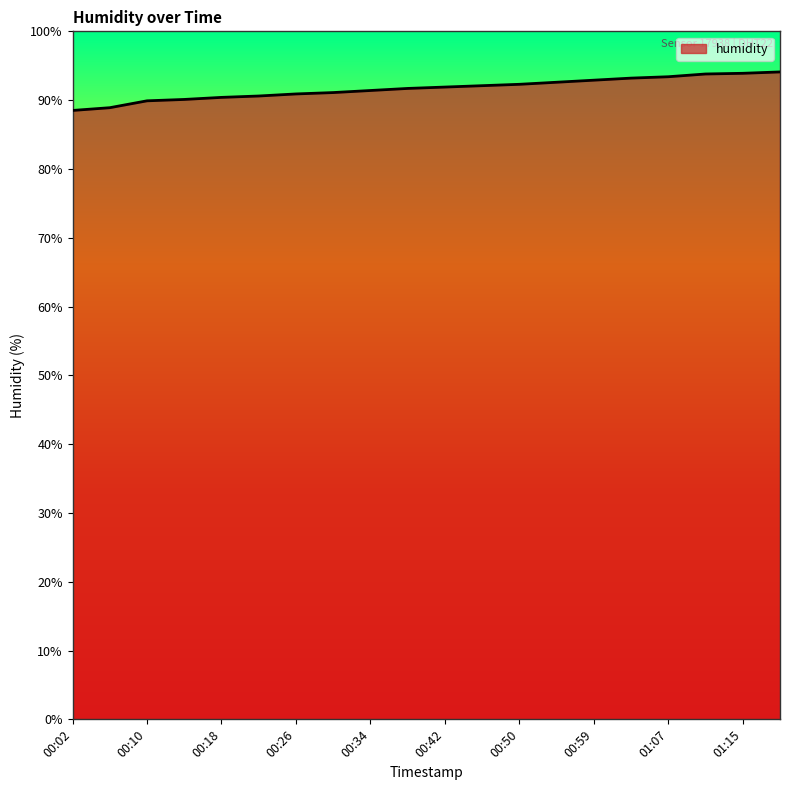

What is the difference between the maximum and minimum values?

5.6